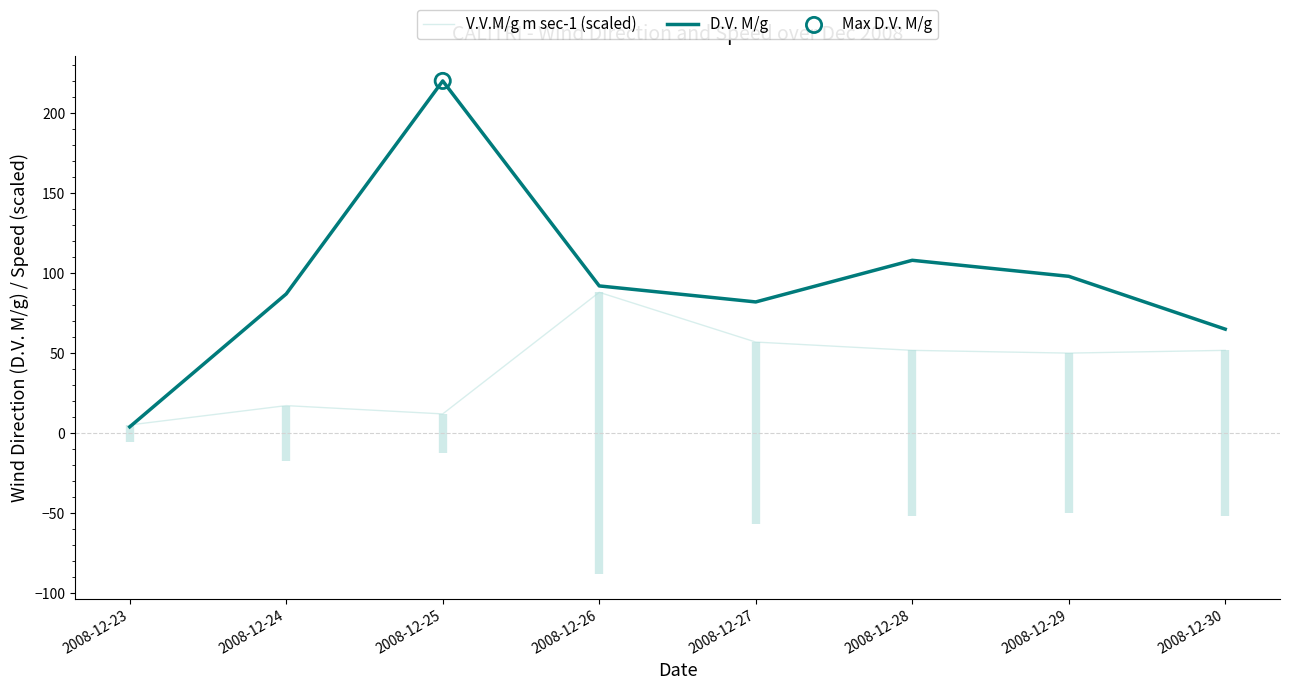

Which series contains the highest Y value?

D.V. M/g